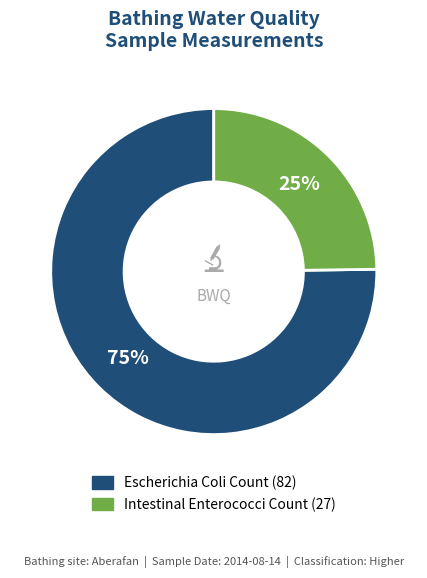

Rank the categories by value from highest to lowest.

Escherichia Coli Count, Intestinal Enterococci Count